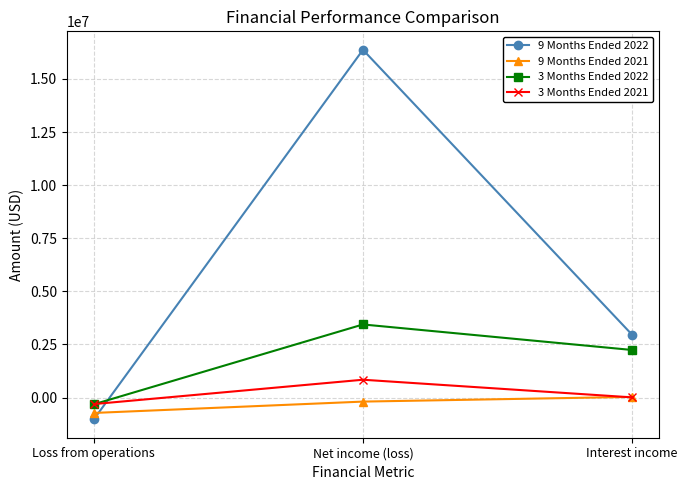

At which label does 9 Months Ended 2021 first exceed -192195?

Interest income